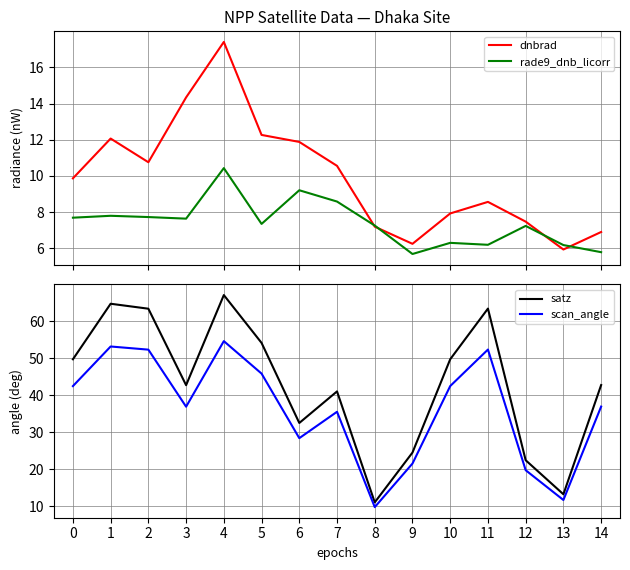

The rade9_dnb_licorr series shows 8.6 at 7. True or false?

True